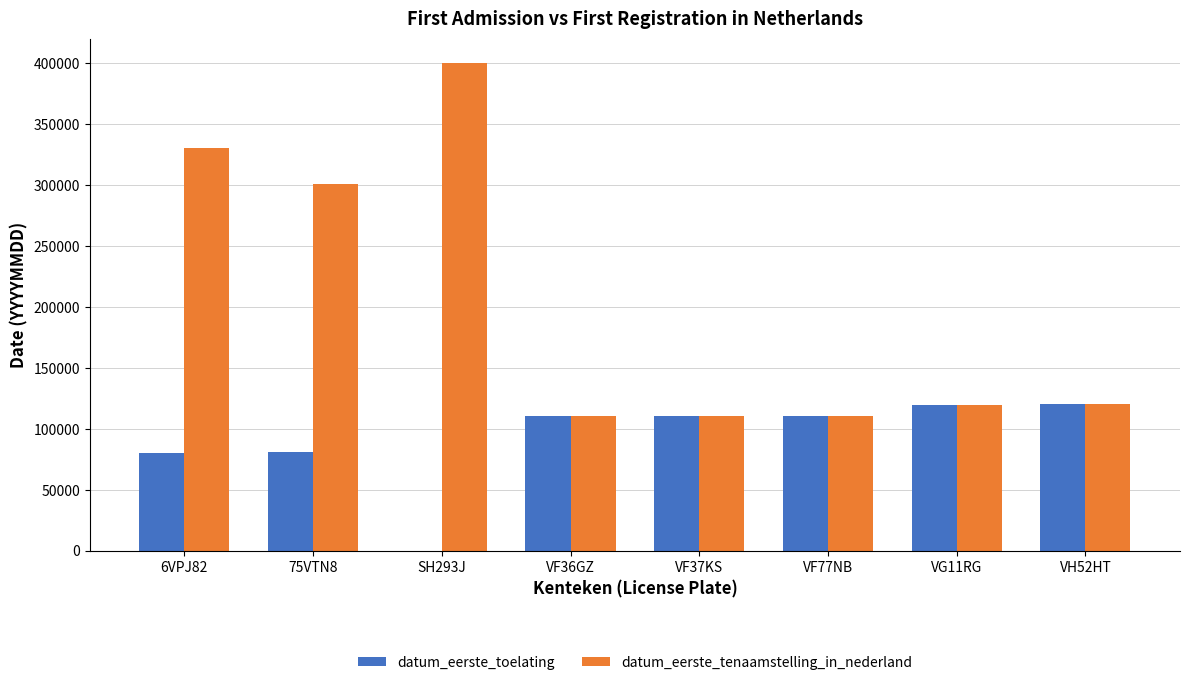

At which category does the chart reach its peak across all series?

SH293J